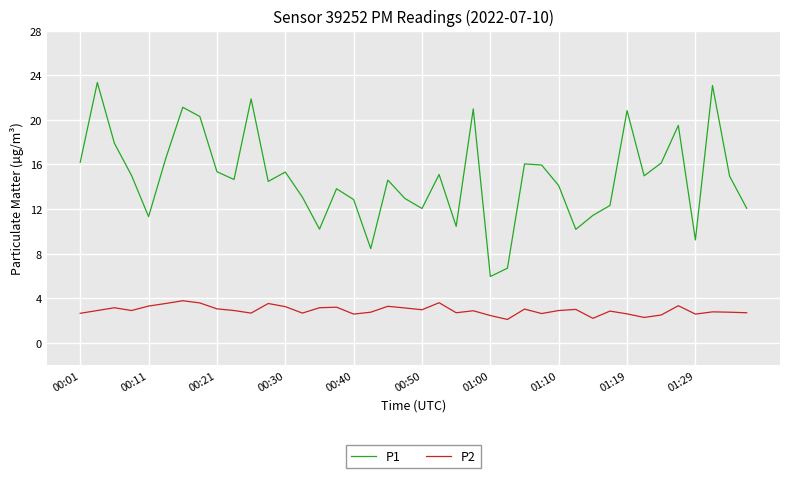

Which series has the largest total across all categories?

P1